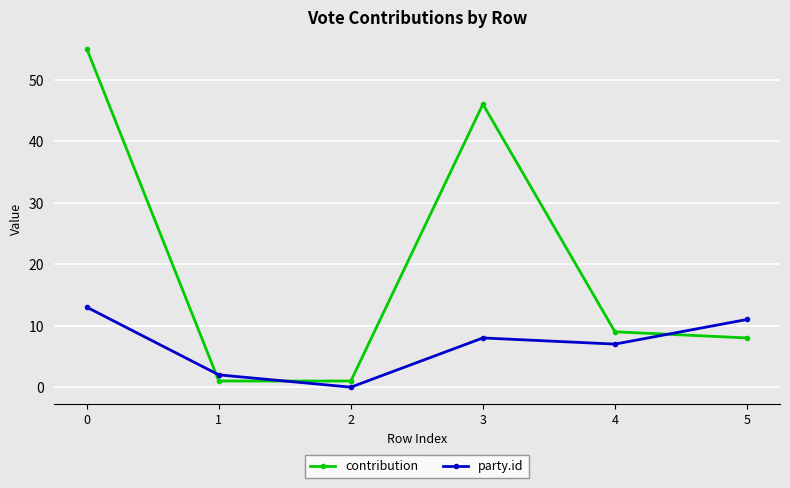

Read the contribution value at 5, to the nearest 10.

10